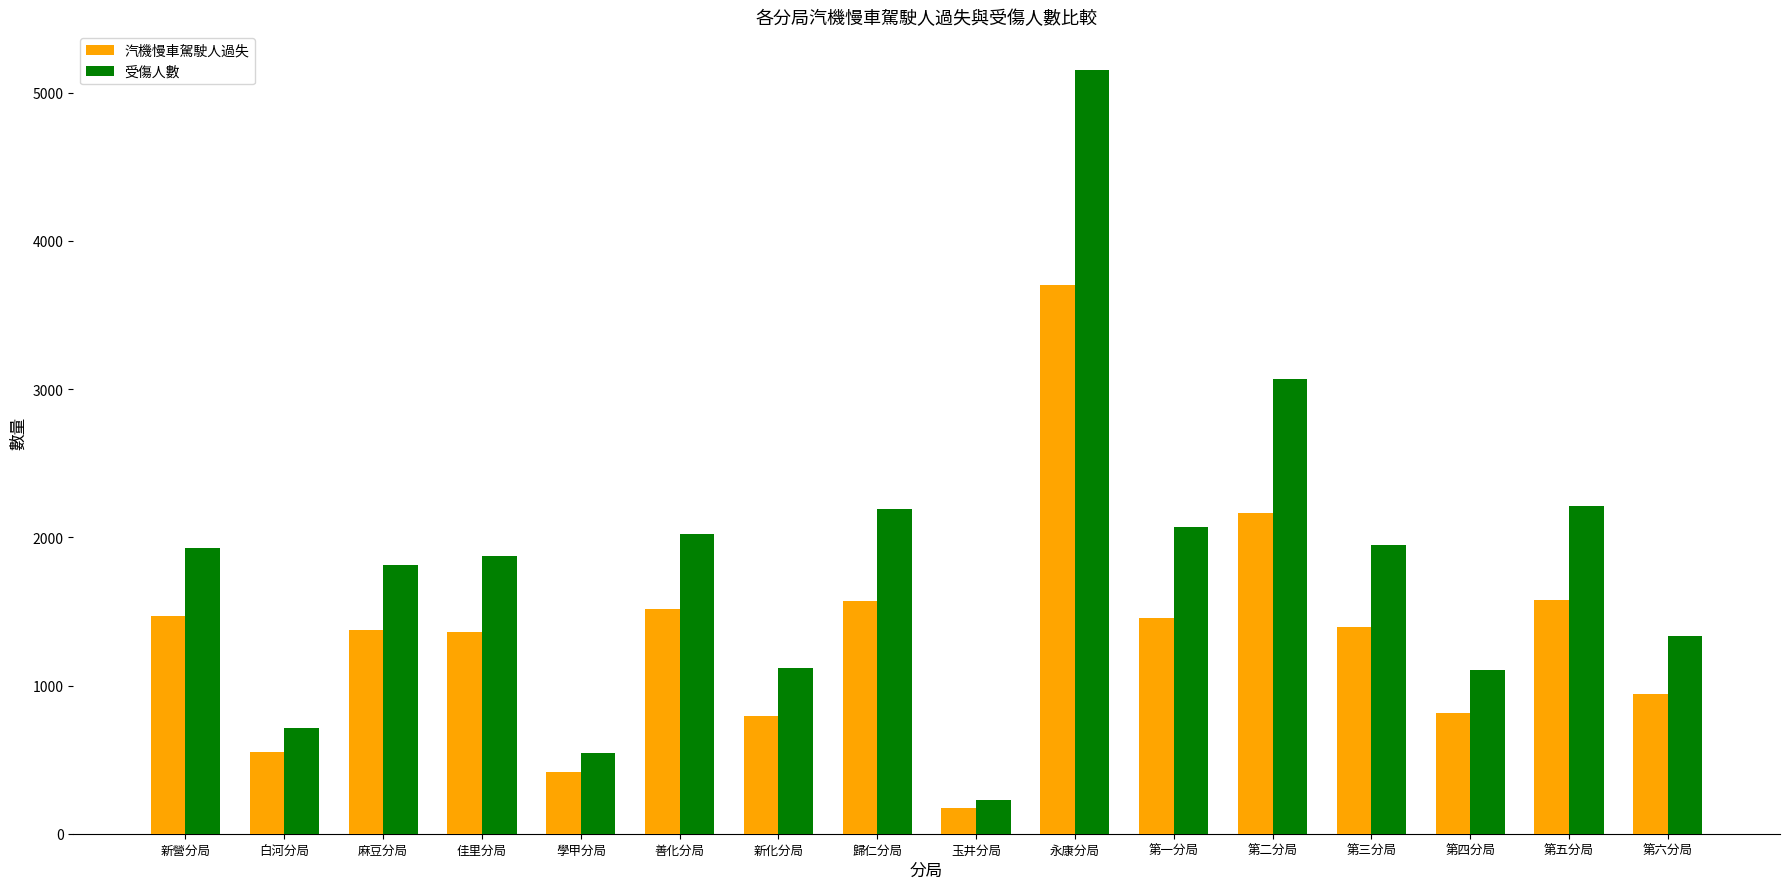

What is the difference between the second highest and minimum values in the 汽機慢車駕駛人過失 series?

1988